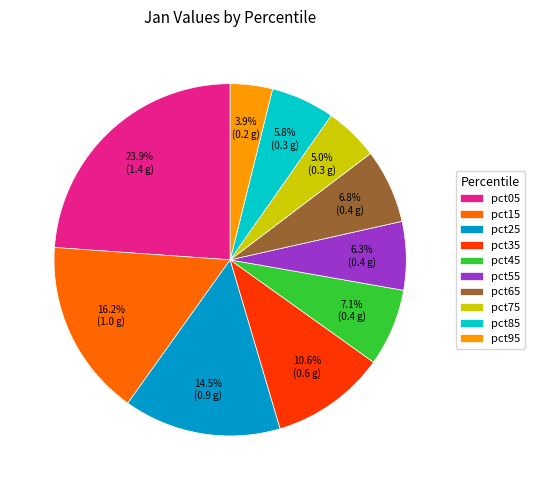

Is it true that pct75 is 19% of the pie?

False